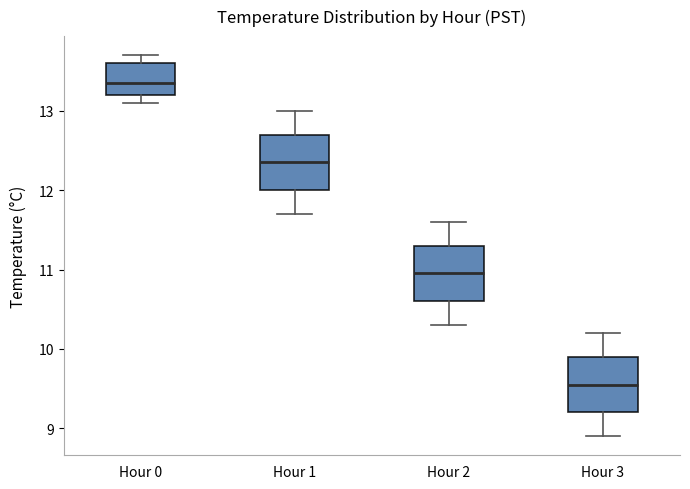

Where is the lower edge of the box for Hour 3 on the y-axis? The values are not printed on the chart, so give them approximately, as read against the axis.

9.2